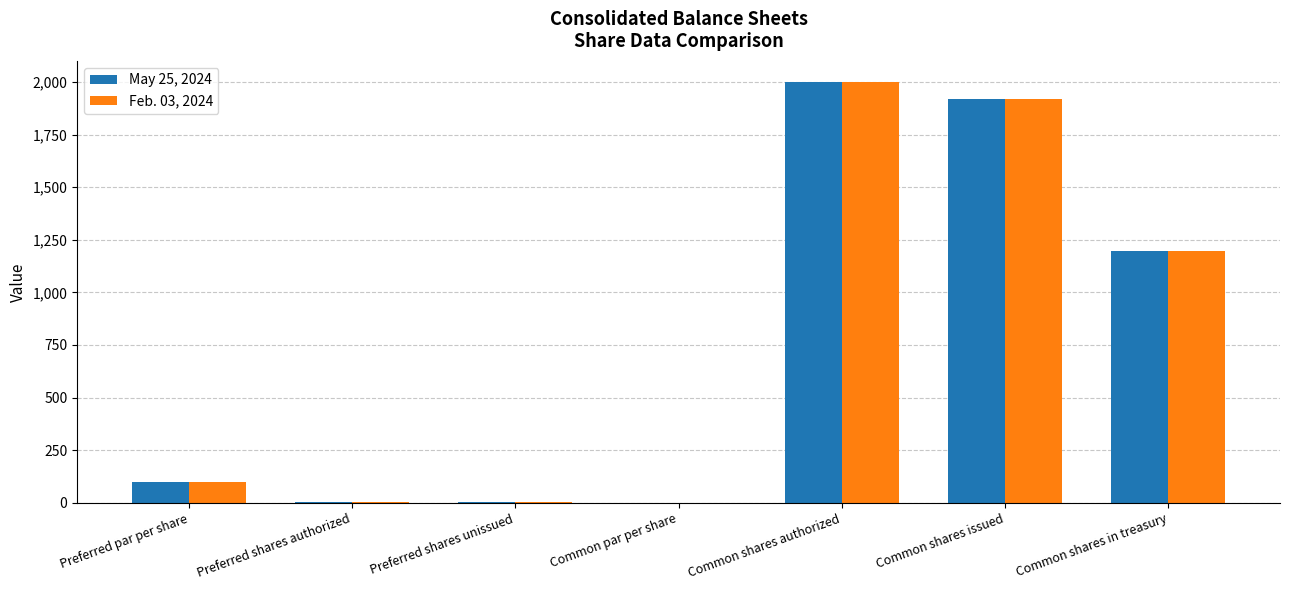

Is it true that Feb. 03, 2024 equals 2000 at Common shares authorized?

True